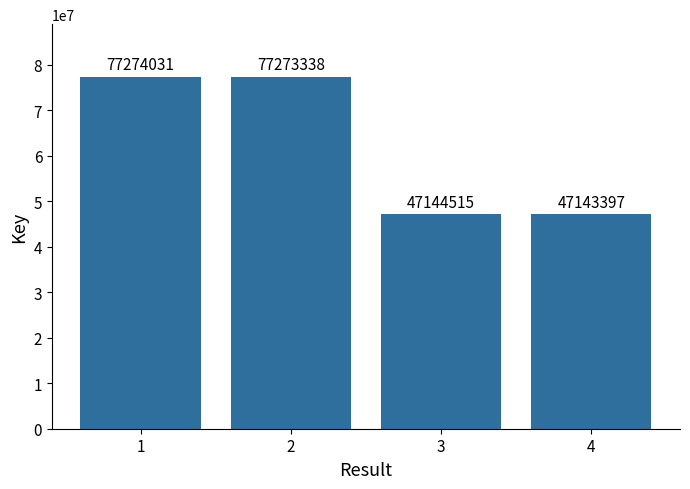

What is the change in value from 2 to 3?

-30128823